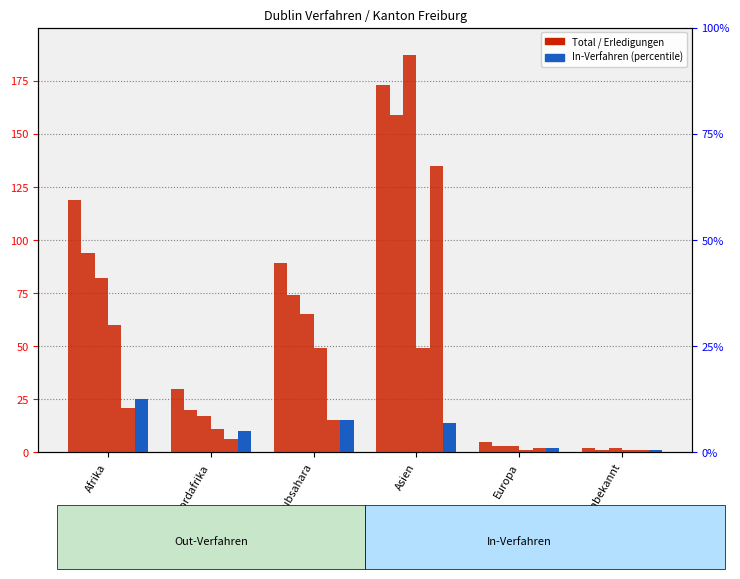

Reading right to left, extract all data points from this chart.

Total Dublin-Verfahren: Herkunft unbekannt=2	Europa=5	Asien=173	Subsahara=89	Nordafrika=30	Afrika=119
Out-Verfahren: Herkunft unbekannt=1	Europa=3	Asien=159	Subsahara=74	Nordafrika=20	Afrika=94
Total Erledigungen: Herkunft unbekannt=2	Europa=3	Asien=187	Subsahara=65	Nordafrika=17	Afrika=82
Zustimmungen: Herkunft unbekannt=1	Europa=1	Asien=49	Subsahara=49	Nordafrika=11	Afrika=60
Ablehnungen: Herkunft unbekannt=1	Europa=2	Asien=135	Subsahara=15	Nordafrika=6	Afrika=21
In-Verfahren: Herkunft unbekannt=1	Europa=2	Asien=14	Subsahara=15	Nordafrika=10	Afrika=25